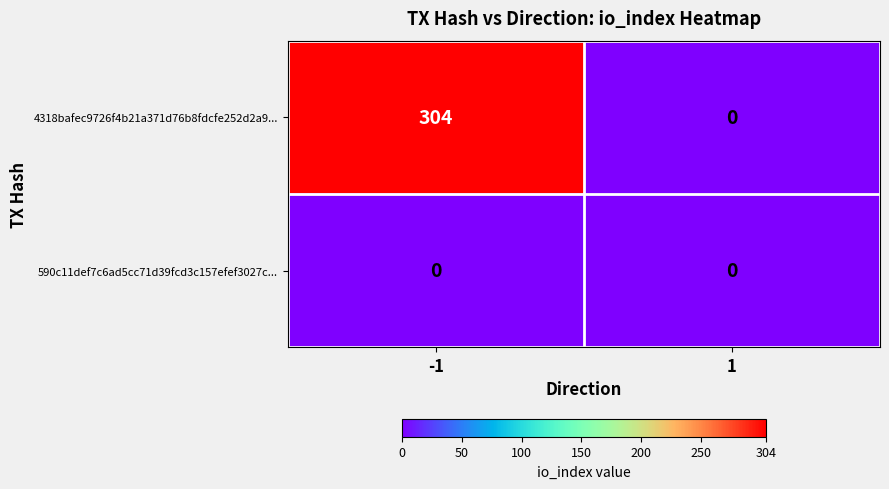

What is the spread (max minus min) of values at -1?

304